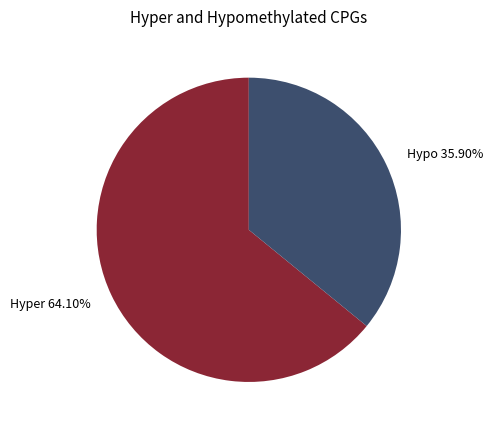

Does Hypo account for over 50% of the chart?

No